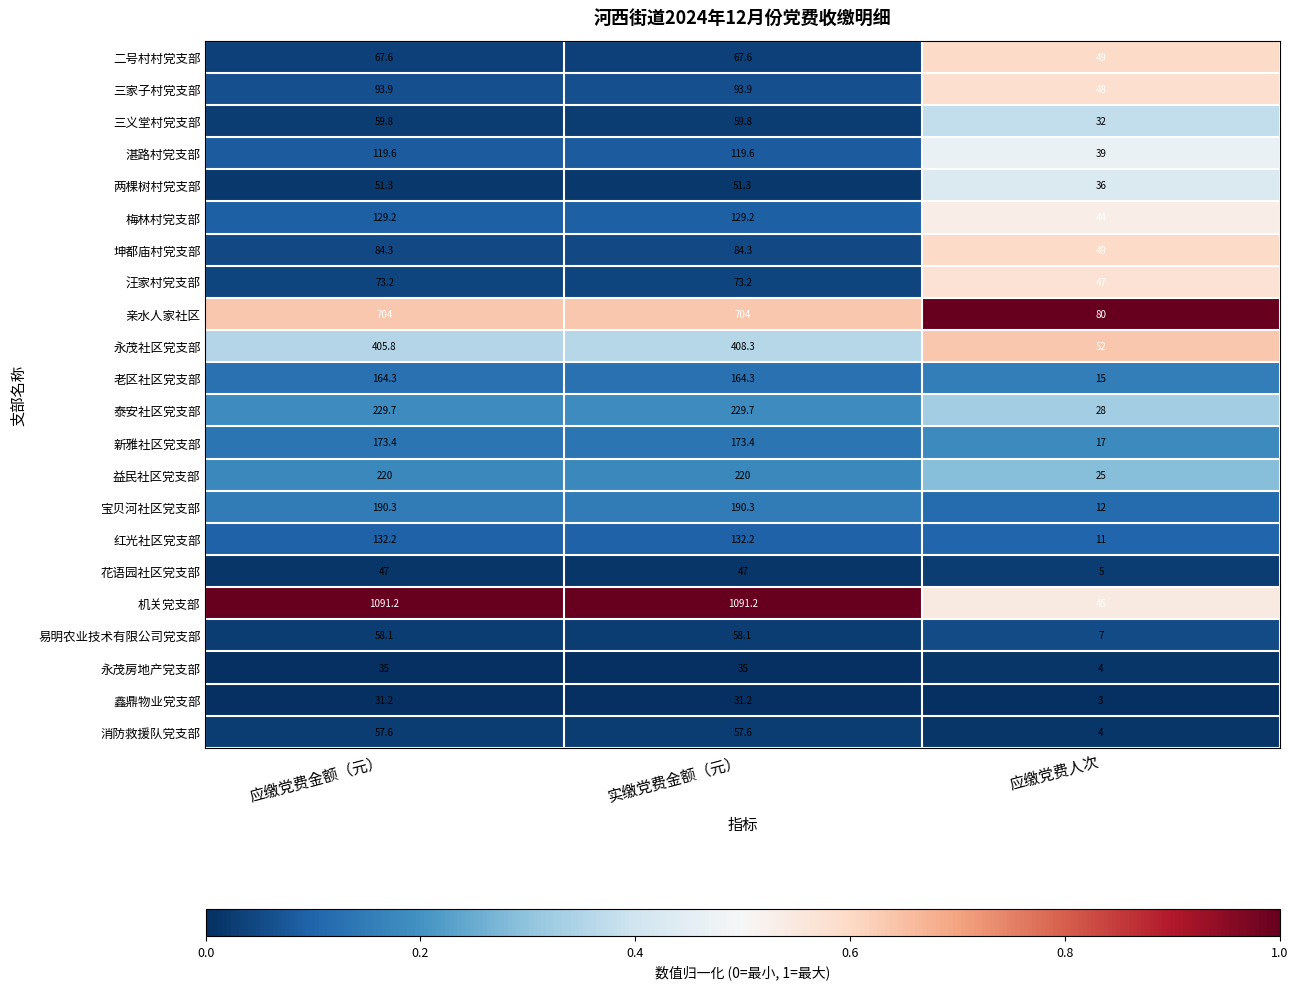

Rank the series by their maximum value, from highest to lowest.

机关党支部, 亲水人家社区, 永茂社区党支部, 泰安社区党支部, 益民社区党支部, 宝贝河社区党支部, 新雅社区党支部, 老区社区党支部, 红光社区党支部, 梅林村党支部, 湛路村党支部, 三家子村党支部, 坤都庙村党支部, 汪家村党支部, 二号村村党支部, 三义堂村党支部, 易明农业技术有限公司党支部, 消防救援队党支部, 两棵树村党支部, 花语园社区党支部, 永茂房地产党支部, 鑫鼎物业党支部